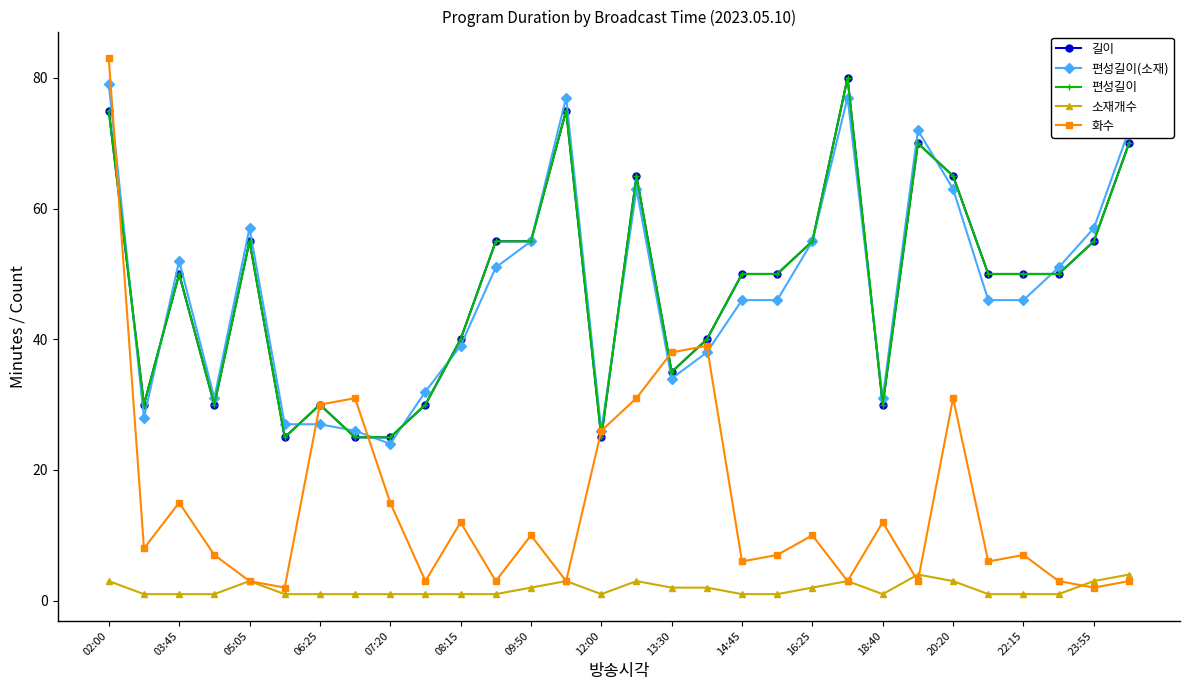

Is this an area chart (filled region under the line)?

No